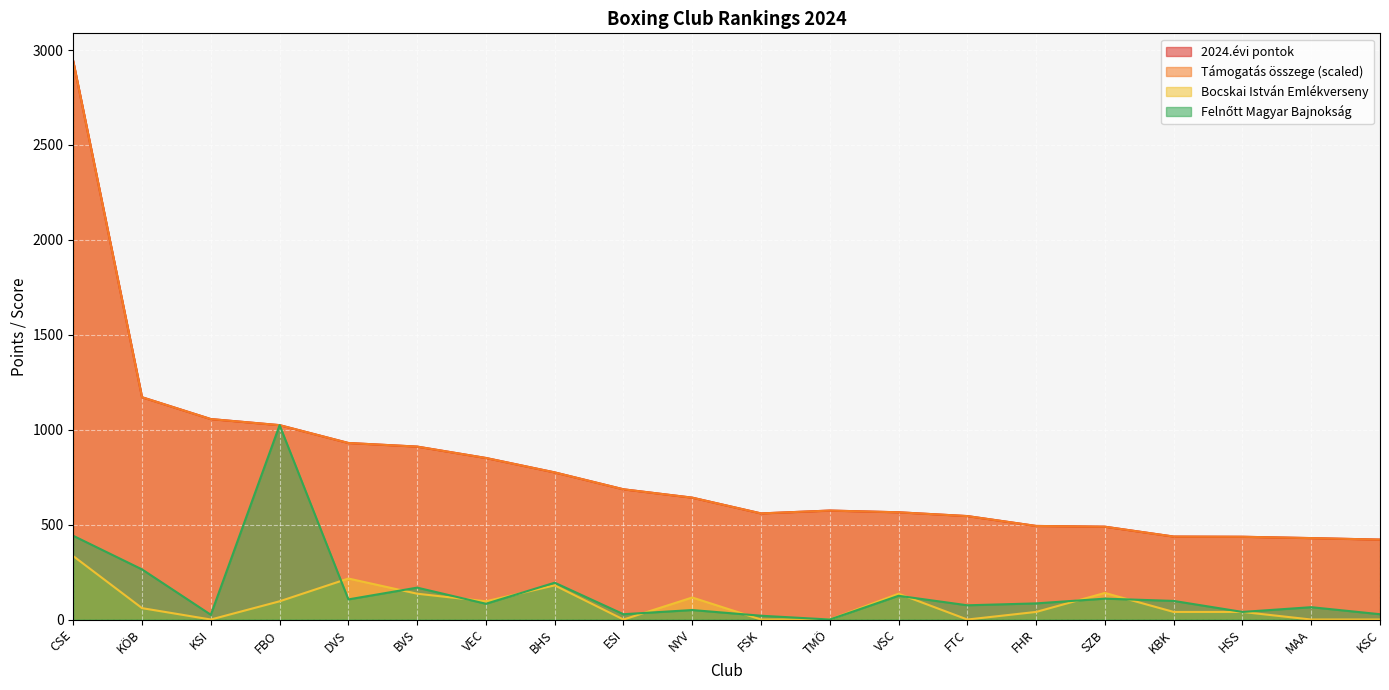

How many interior local valleys does the Felnőtt Magyar Bajnokság series have?

7